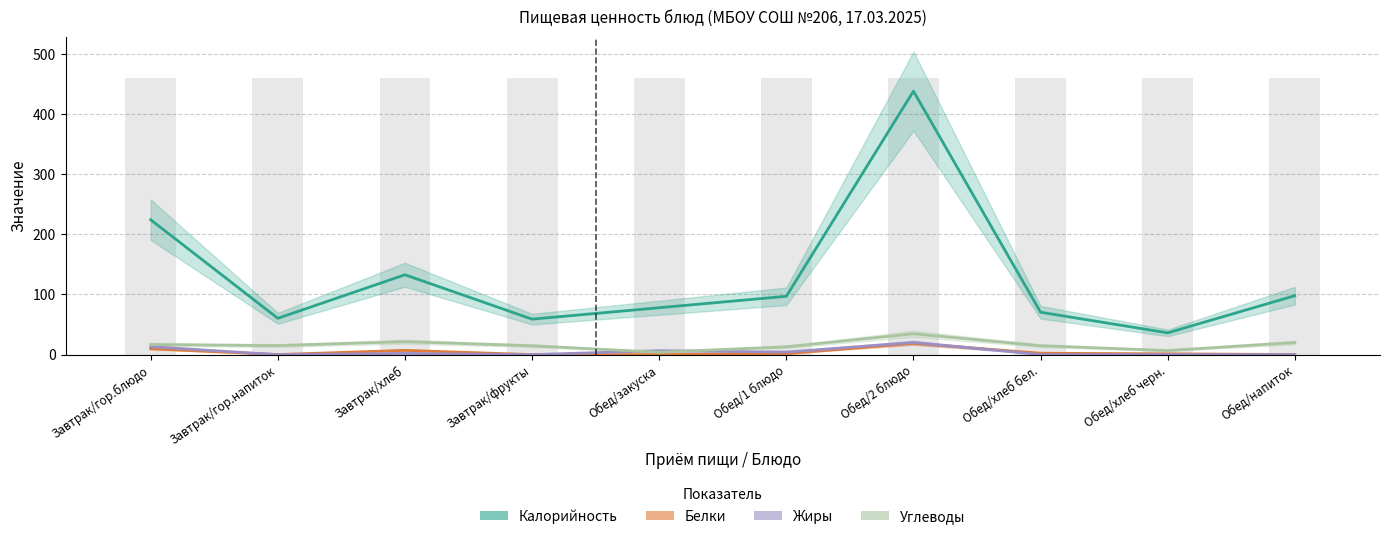

Reading left to right, transcribe all the data shown in this chart.

Калорийность: 224.3	60.4	132.8	59.0	78.0	97.0	438.2	70.5	36.2	98.0
Белки: 9.8	0.1	7.1	0.0	0.0	1.6	18.8	2.3	1.3	0.2
Жиры: 13.1	0.0	2.0	0.0	6.5	4.2	20.2	0.2	0.2	0.0
Углеводы: 16.8	15.0	21.6	14.7	4.0	13.0	34.7	14.8	6.8	20.1